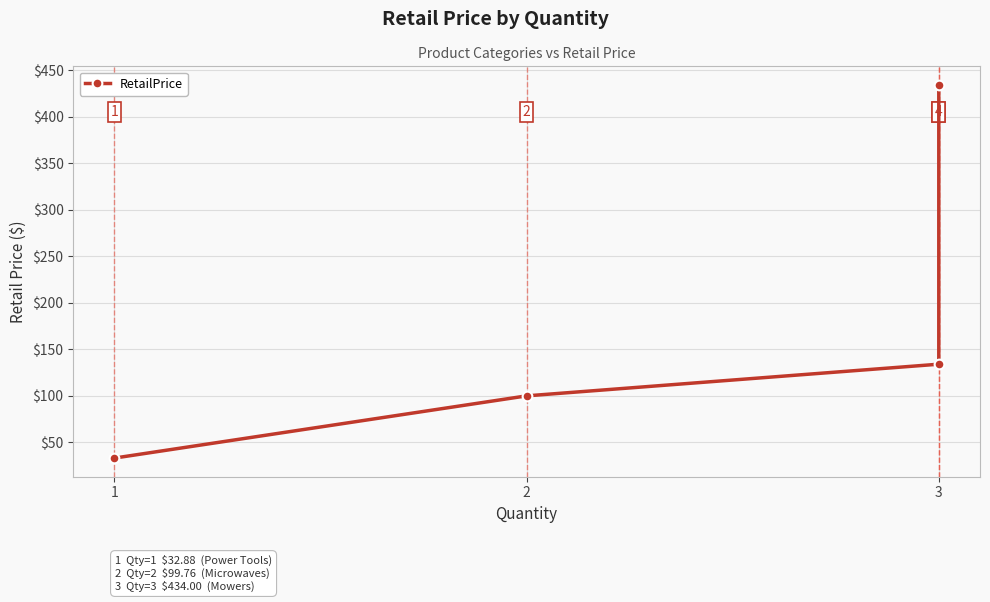

What is the value of the 4th point from the left?

133.8